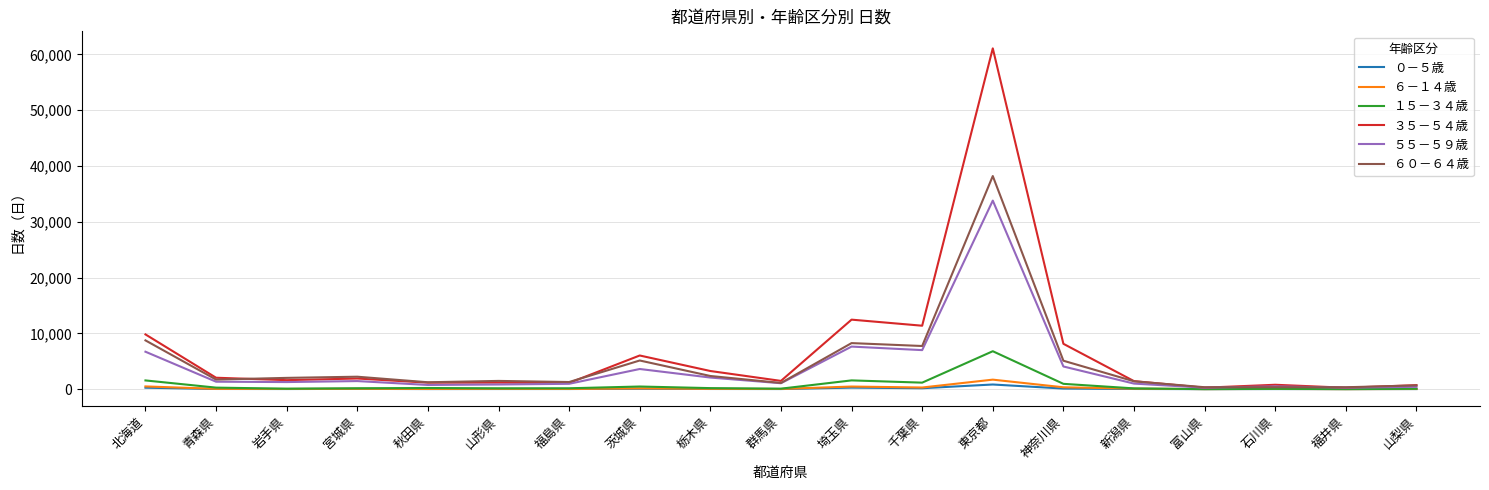

Which series changed the most between 栃木県 and 石川県?

３５－５４歳